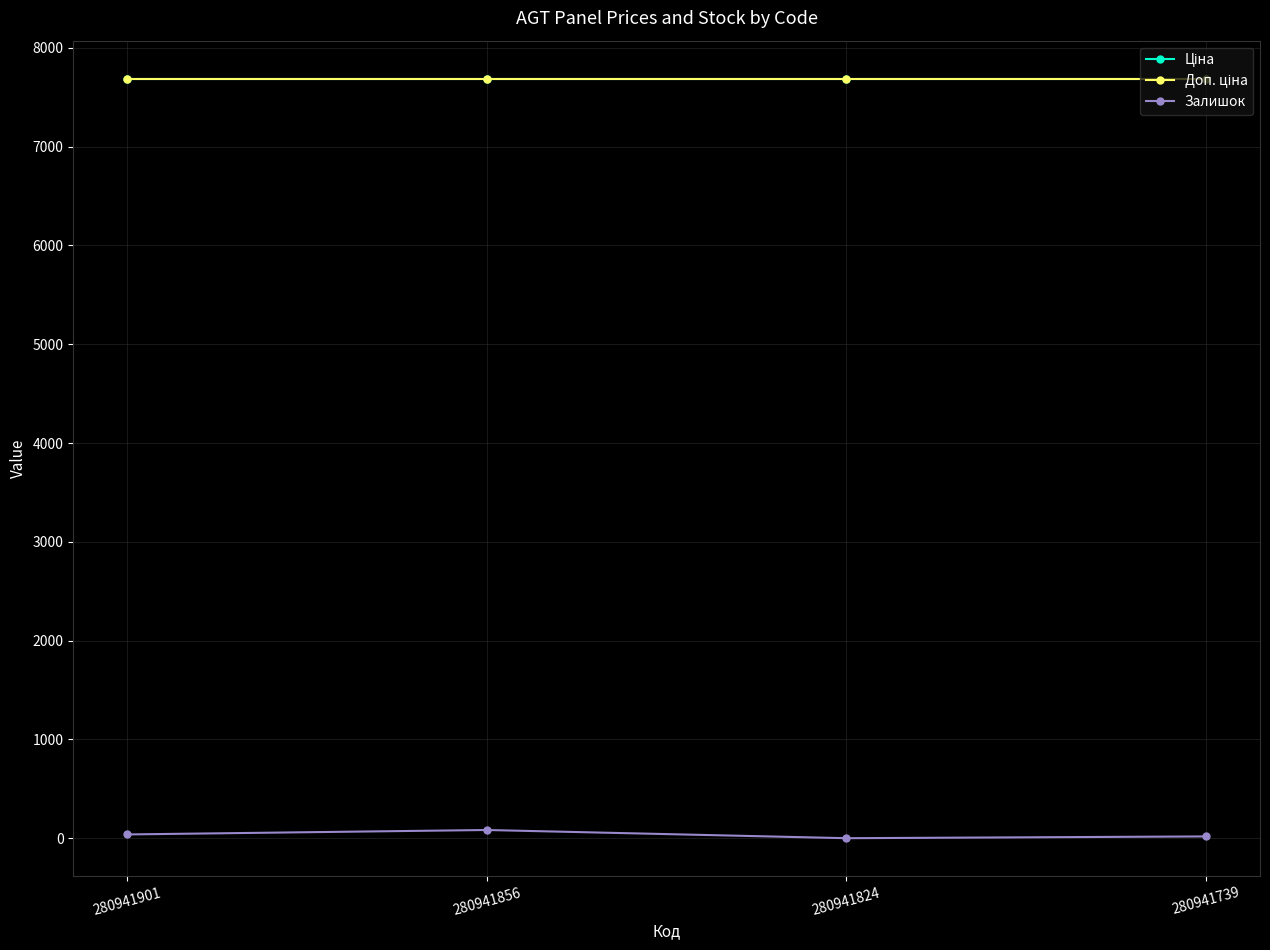

What is the sum of the Ціна values at 280941901 and 280941856?

15376.0